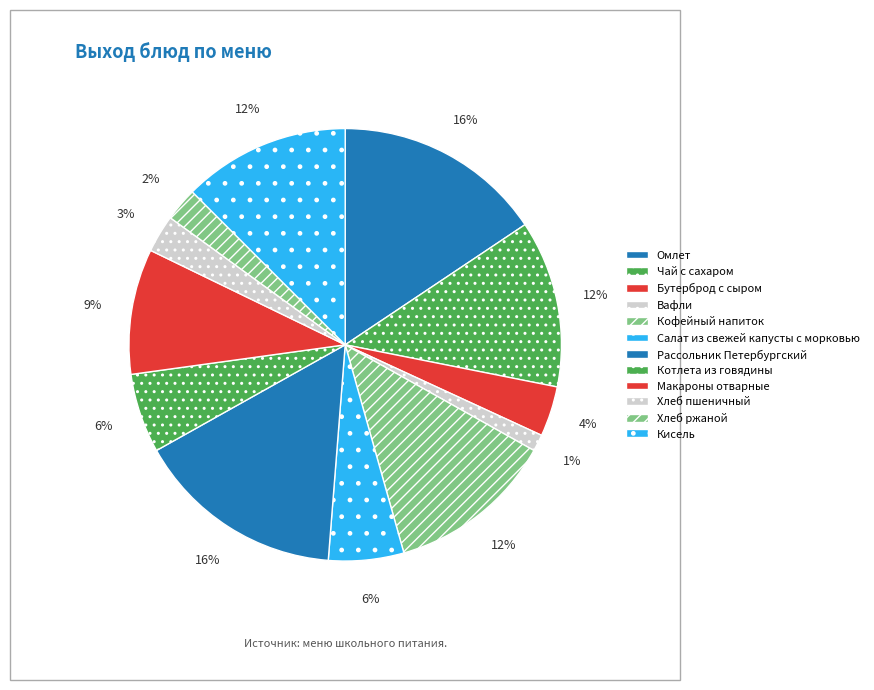

What is the smallest slice in the pie chart?

Вафли